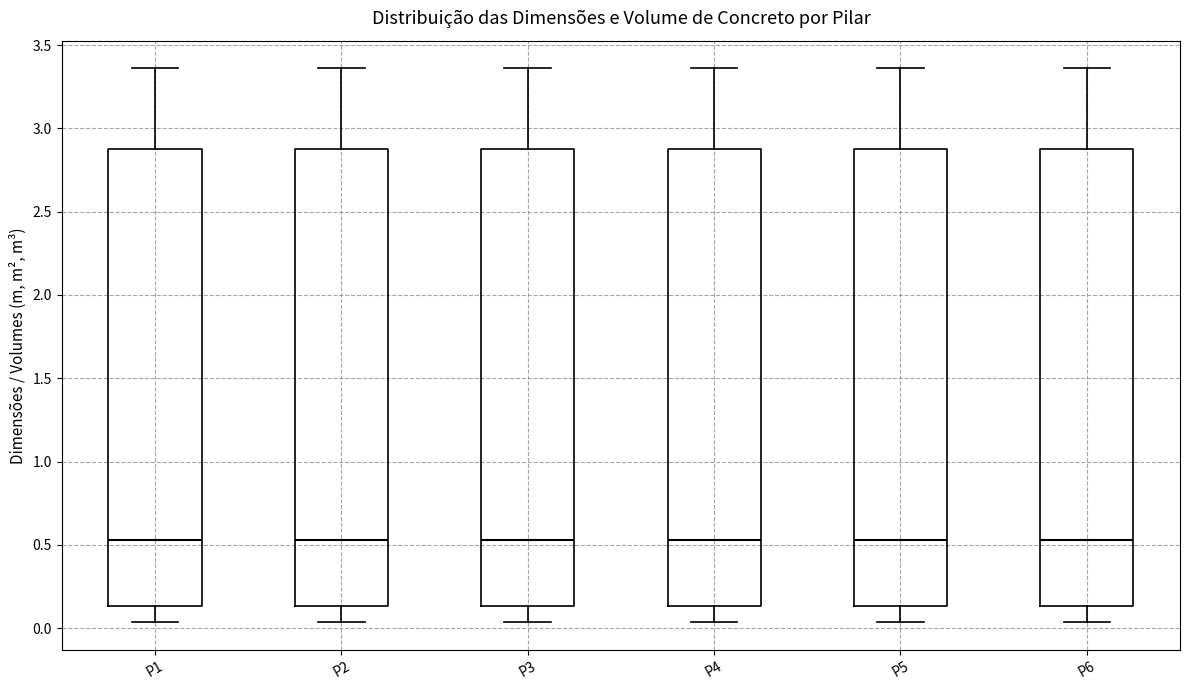

Where is the lower edge of the box for P1 on the y-axis? The values are not printed on the chart, so give them approximately, as read against the axis.

0.15